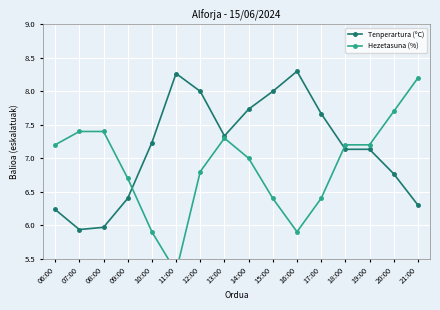

At which category is the sum across all series the highest?

12:00